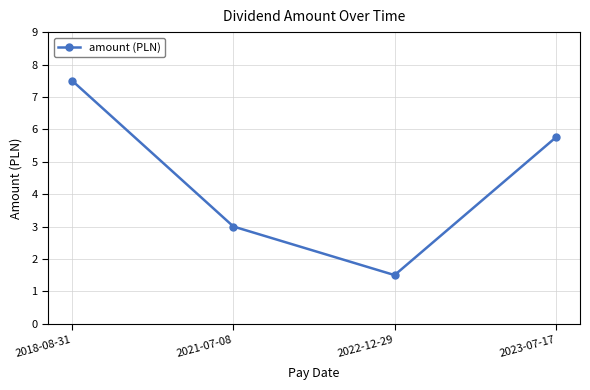

What is the label of the 3rd point from the right?

2021-07-08